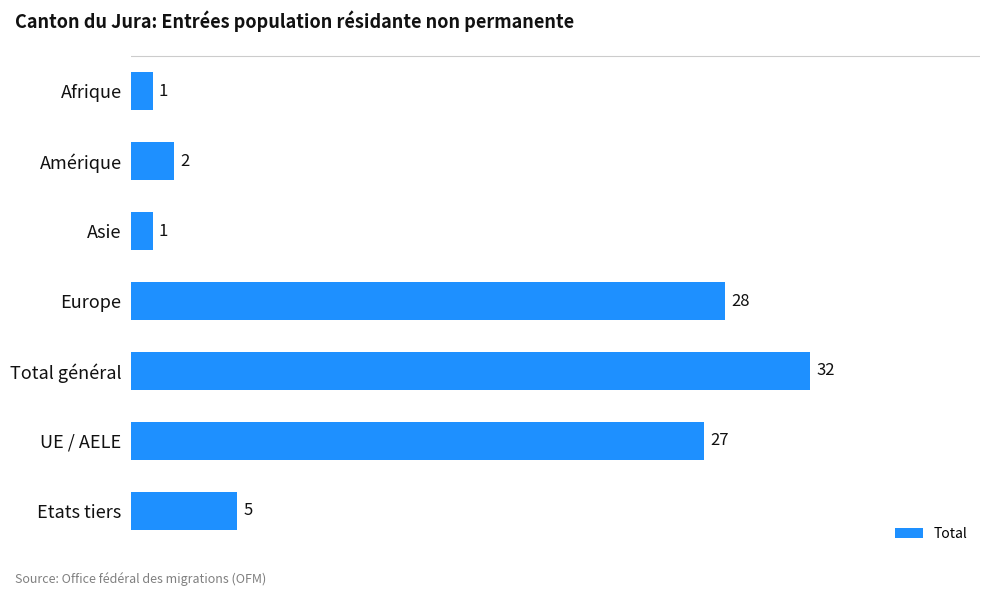

Reading top to bottom, transcribe all the data shown in this chart.

Afrique=1	Amérique=2	Asie=1	Europe=28	Total général=32	UE / AELE=27	Etats tiers=5